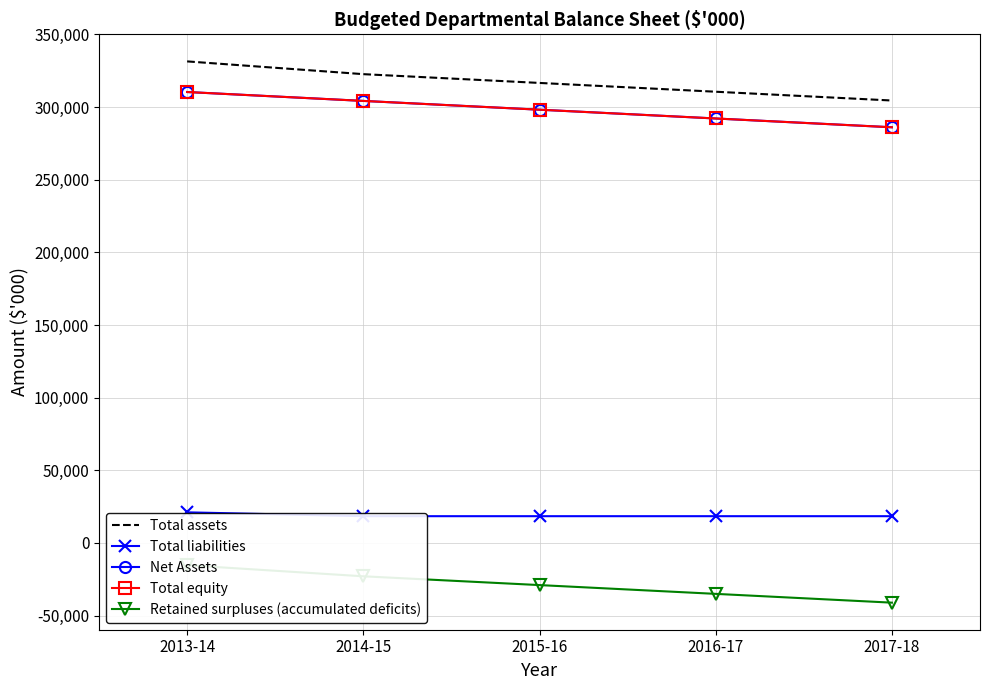

Which has a higher value, 2014-15 or 2013-14?

2013-14